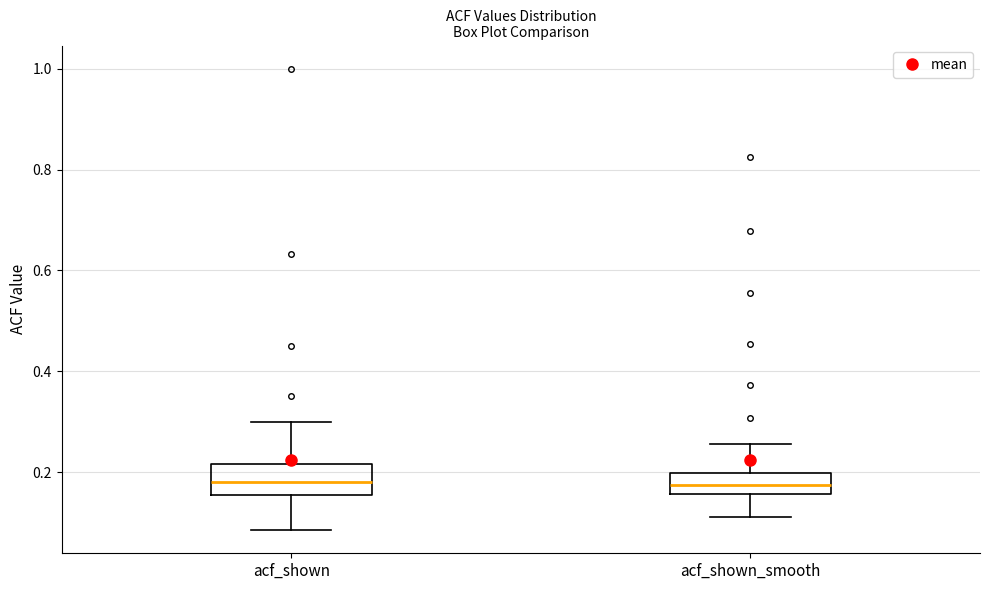

Reading left to right, transcribe this box plot: for each box, give where its median line is, the range the box spans, and where its two whiskers end, as read against the y-axis. The values are not printed on the chart, so give them approximately, as read against the axis.

acf_shown: median 0.18, box 0.16 to 0.22, whiskers 0.08 to 0.30
acf_shown_smooth: median 0.18, box 0.16 to 0.20, whiskers 0.12 to 0.26